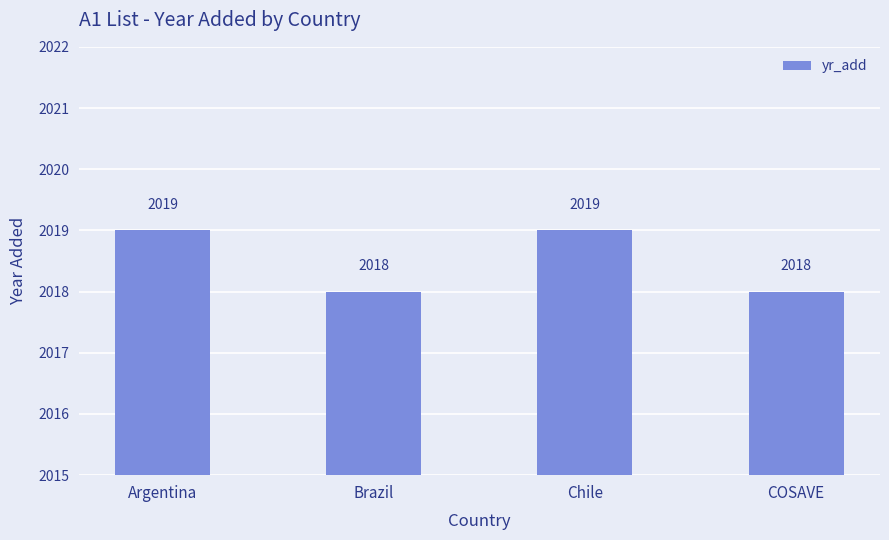

Count the values in the range 2018 to 2019.

4